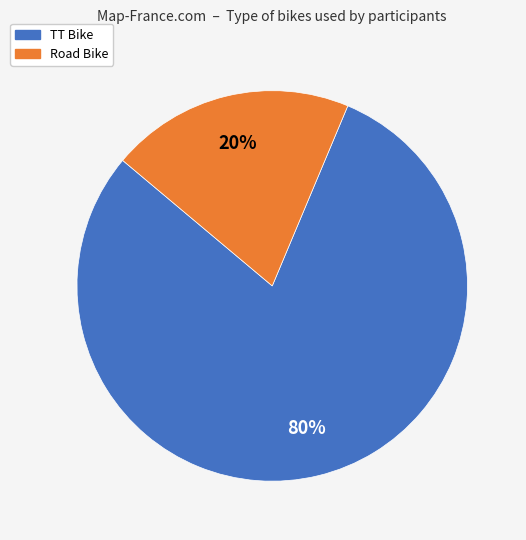

To the nearest percent, what is the combined percentage of Road Bike and TT Bike?

100%